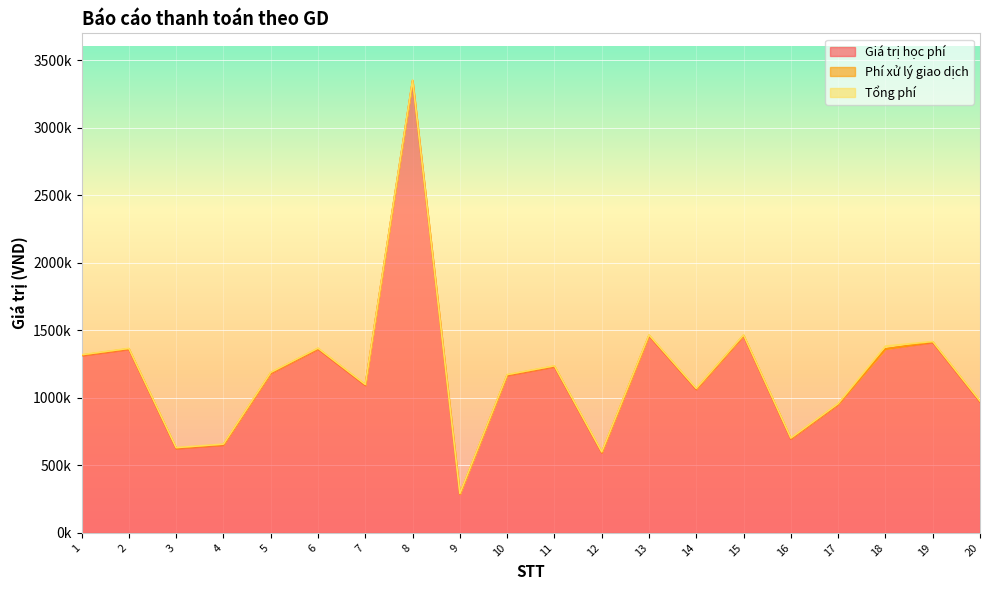

Which series has the largest range (max minus min)?

Giá trị học phí